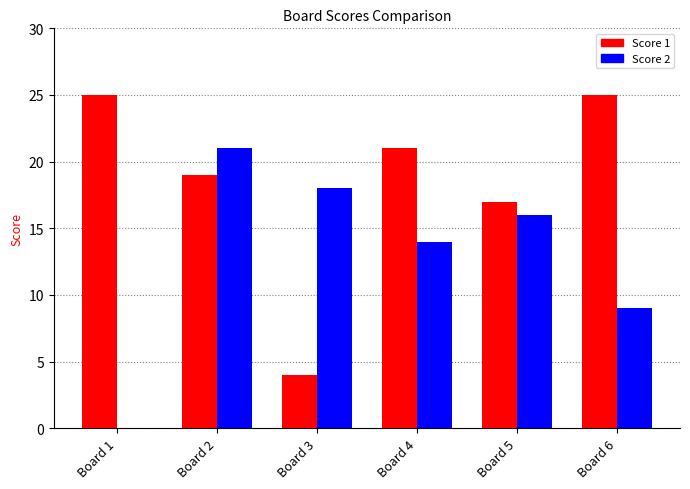

The Score 1 series shows 25 at Board 6. True or false?

True